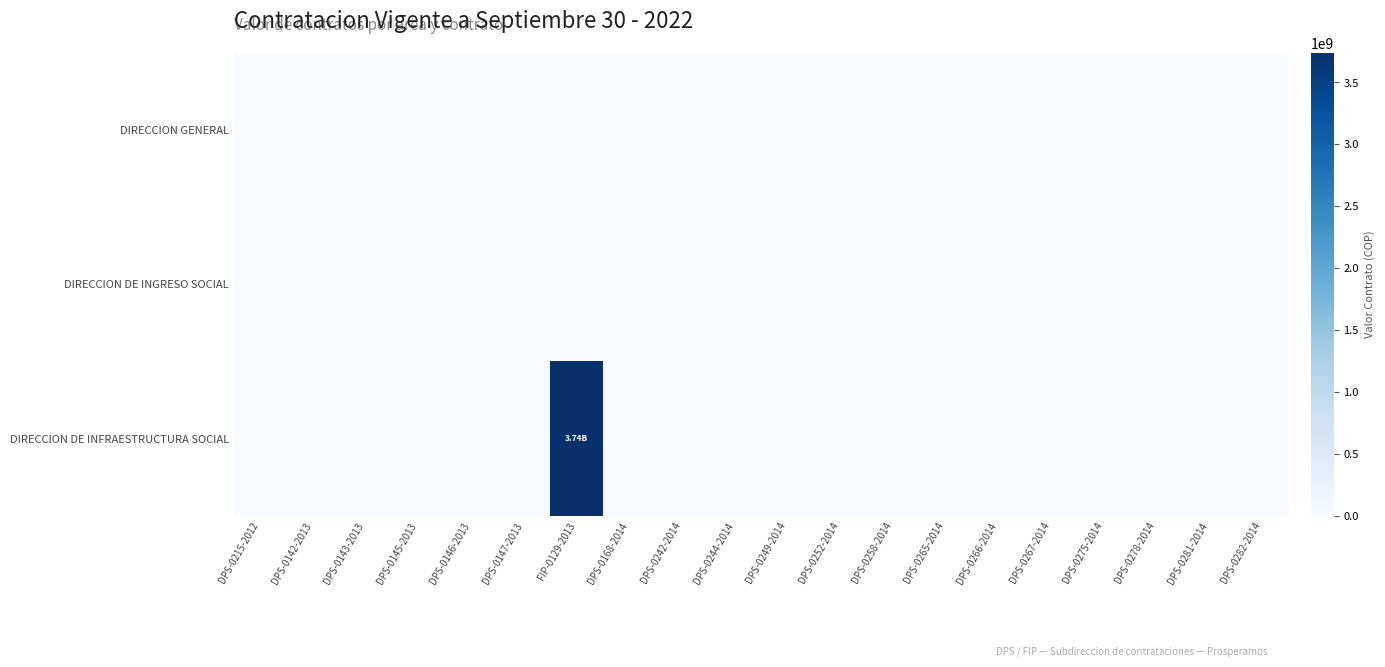

Reading left to right, what are all the values shown in this chart?

DIRECCION GENERAL: DPS-0215-2012=0	DPS-0142-2013=0	DPS-0143-2013=0	DPS-0145-2013=0	DPS-0146-2013=0	DPS-0147-2013=0	FIP-0129-2013=0	DPS-0168-2014=0	DPS-0242-2014=0	DPS-0244-2014=0	DPS-0249-2014=0	DPS-0252-2014=0	DPS-0258-2014=0	DPS-0265-2014=0	DPS-0266-2014=0	DPS-0267-2014=0	DPS-0275-2014=0	DPS-0278-2014=0	DPS-0281-2014=0	DPS-0282-2014=0
DIRECCION DE INGRESO SOCIAL: DPS-0215-2012=0	DPS-0142-2013=0	DPS-0143-2013=0	DPS-0145-2013=0	DPS-0146-2013=0	DPS-0147-2013=0	FIP-0129-2013=0	DPS-0168-2014=0	DPS-0242-2014=0	DPS-0244-2014=0	DPS-0249-2014=0	DPS-0252-2014=0	DPS-0258-2014=0	DPS-0265-2014=0	DPS-0266-2014=0	DPS-0267-2014=0	DPS-0275-2014=0	DPS-0278-2014=0	DPS-0281-2014=0	DPS-0282-2014=0
DIRECCION DE INFRAESTRUCTURA SOCIAL: DPS-0215-2012=0	DPS-0142-2013=0	DPS-0143-2013=0	DPS-0145-2013=0	DPS-0146-2013=0	DPS-0147-2013=0	FIP-0129-2013=3738317757	DPS-0168-2014=0	DPS-0242-2014=0	DPS-0244-2014=0	DPS-0249-2014=0	DPS-0252-2014=0	DPS-0258-2014=0	DPS-0265-2014=0	DPS-0266-2014=0	DPS-0267-2014=0	DPS-0275-2014=0	DPS-0278-2014=0	DPS-0281-2014=0	DPS-0282-2014=0